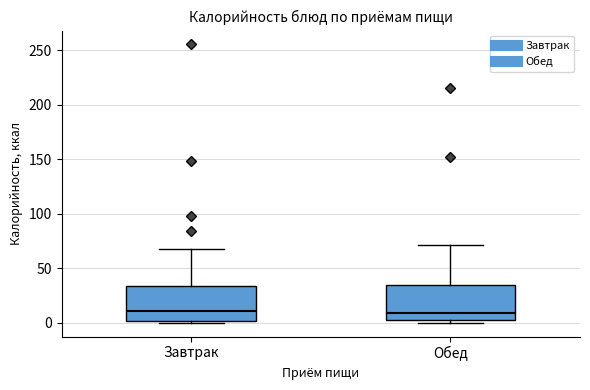

Where does the upper whisker of the box for Завтрак end on the y-axis? The values are not printed on the chart, so give them approximately, as read against the axis.

65